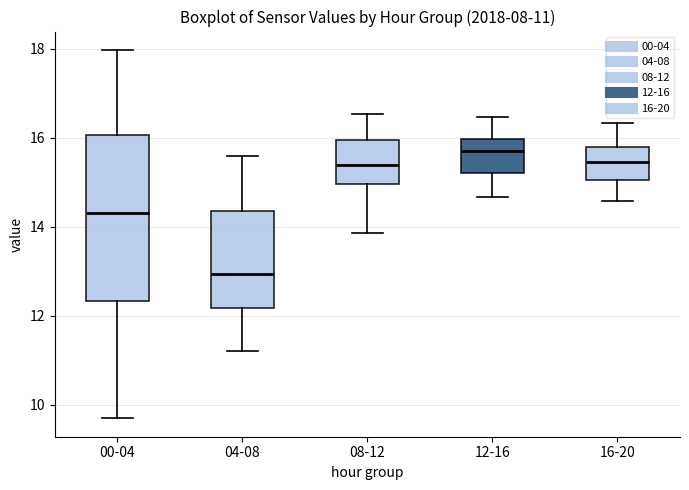

Which box has the lowest median line?

04-08